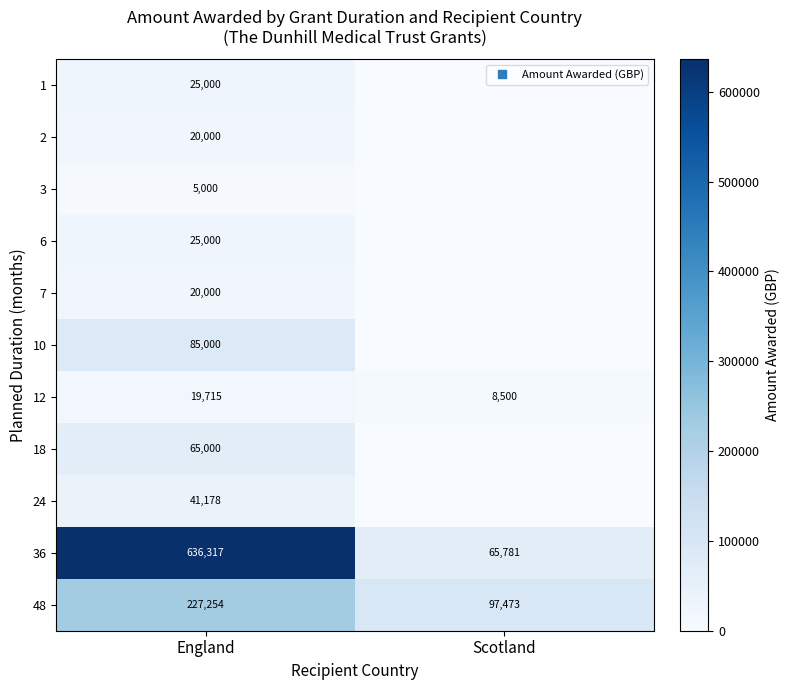

How many data points in 7 are less than 20000?

1